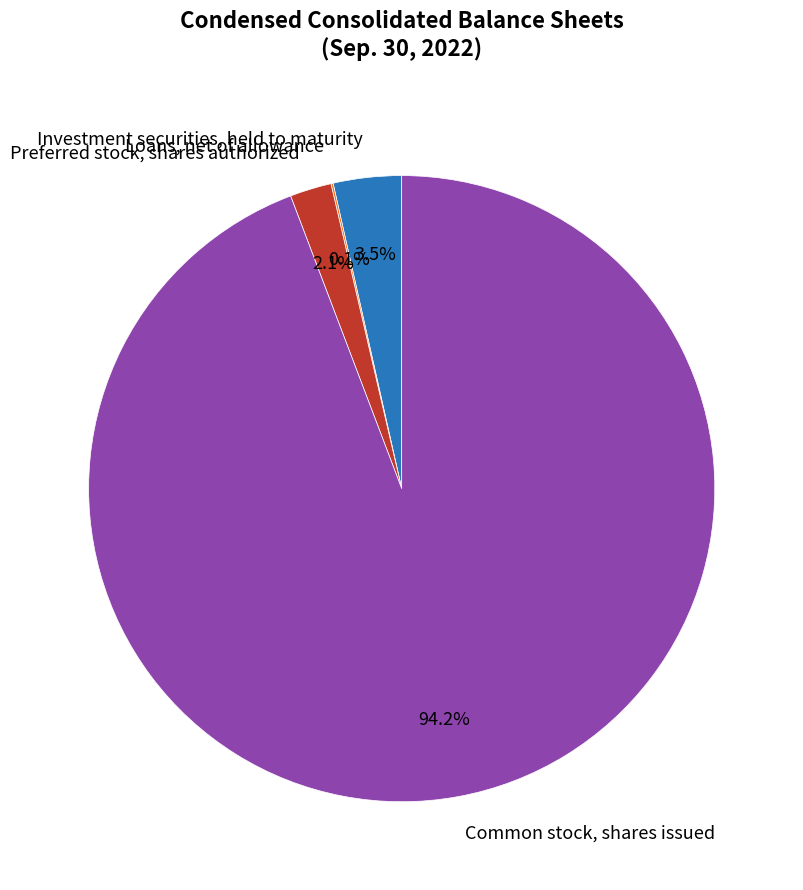

How much of the chart is everything except Investment securities, held to maturity?

96.5%